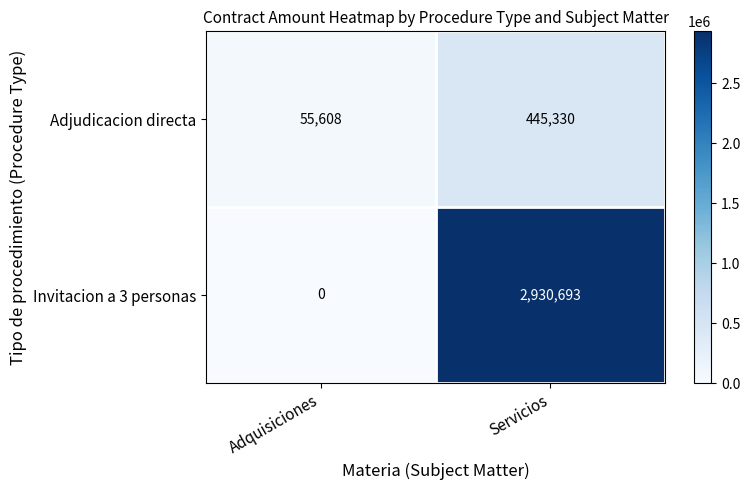

What is the average value of the Adjudicacion directa series?

250469